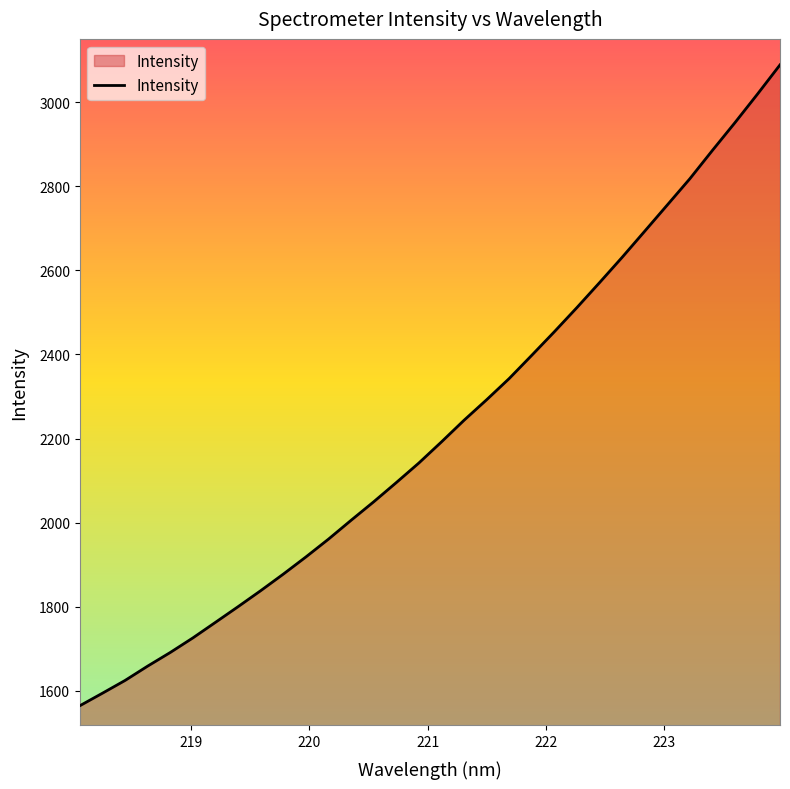

Reading left to right, transcribe all the data shown in this chart.

1564.9	1594.7	1625.0	1659.1	1691.5	1726.2	1763.2	1800.4	1838.4	1877.8	1918.6	1961.0	2005.8	2049.7	2095.3	2141.9	2192.0	2243.5	2292.3	2342.7	2398.0	2453.9	2511.4	2570.6	2630.7	2692.7	2755.0	2817.4	2884.8	2950.8	3018.8	3088.4